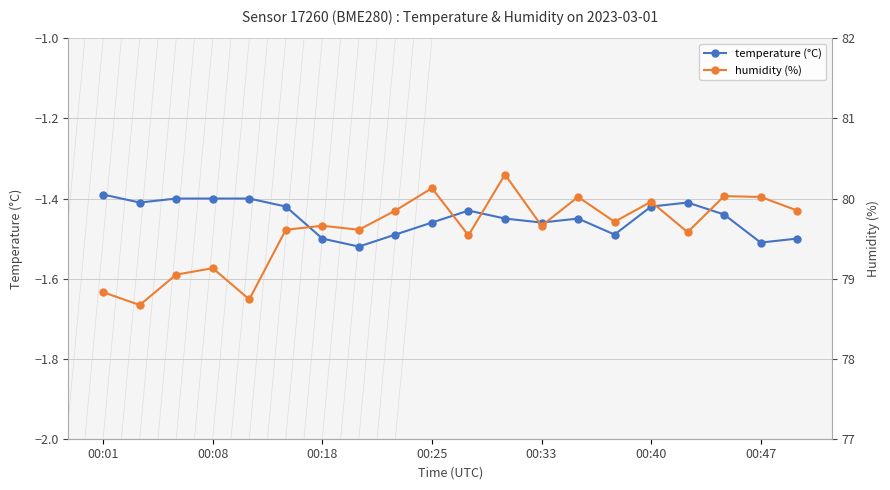

Is it true that temperature (°C) equals -2.4 at 00:01?

False